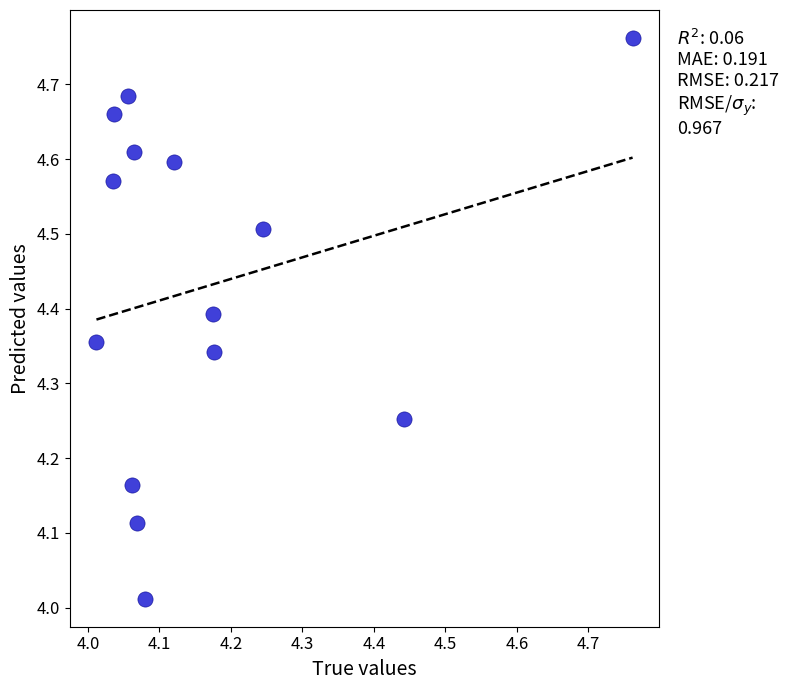

What is the range of X values (max minus min)?

0.8